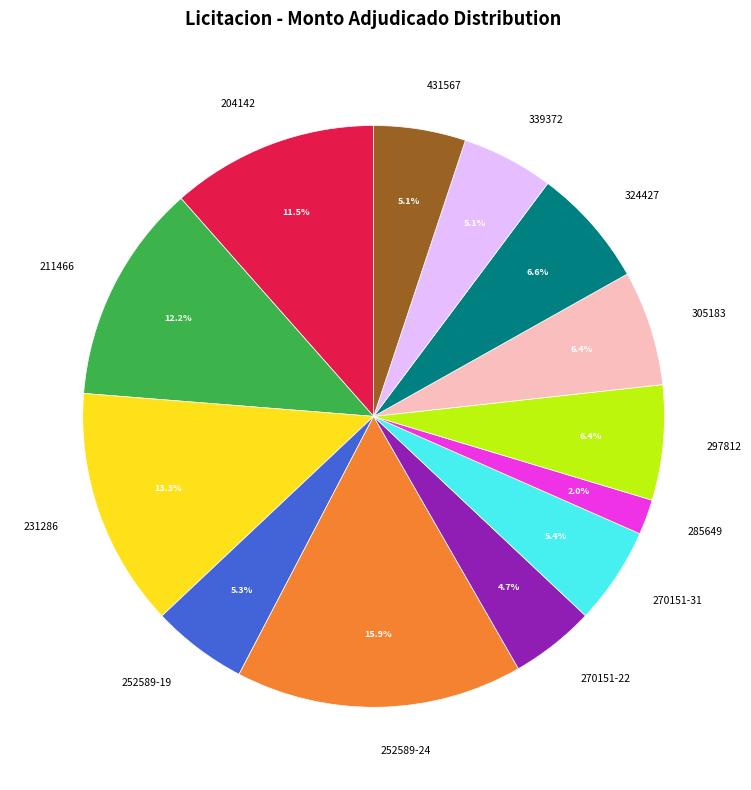

Between 231286 and 252589-19, which is larger?

231286